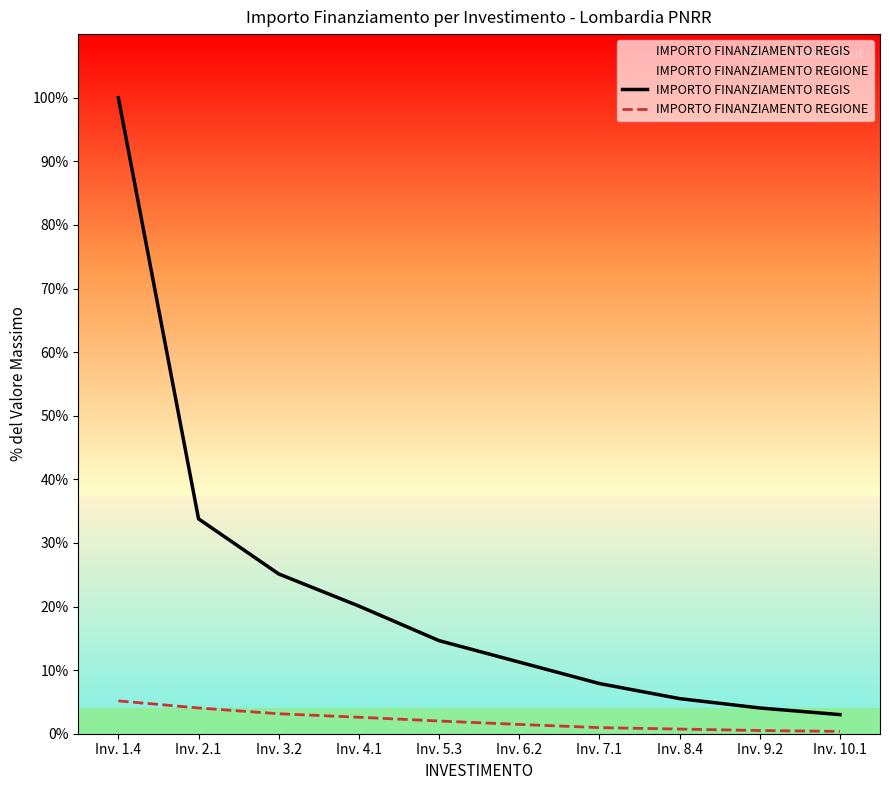

At which label is IMPORTO FINANZIAMENTO REGIS closest to 51?

Inv. 2.1